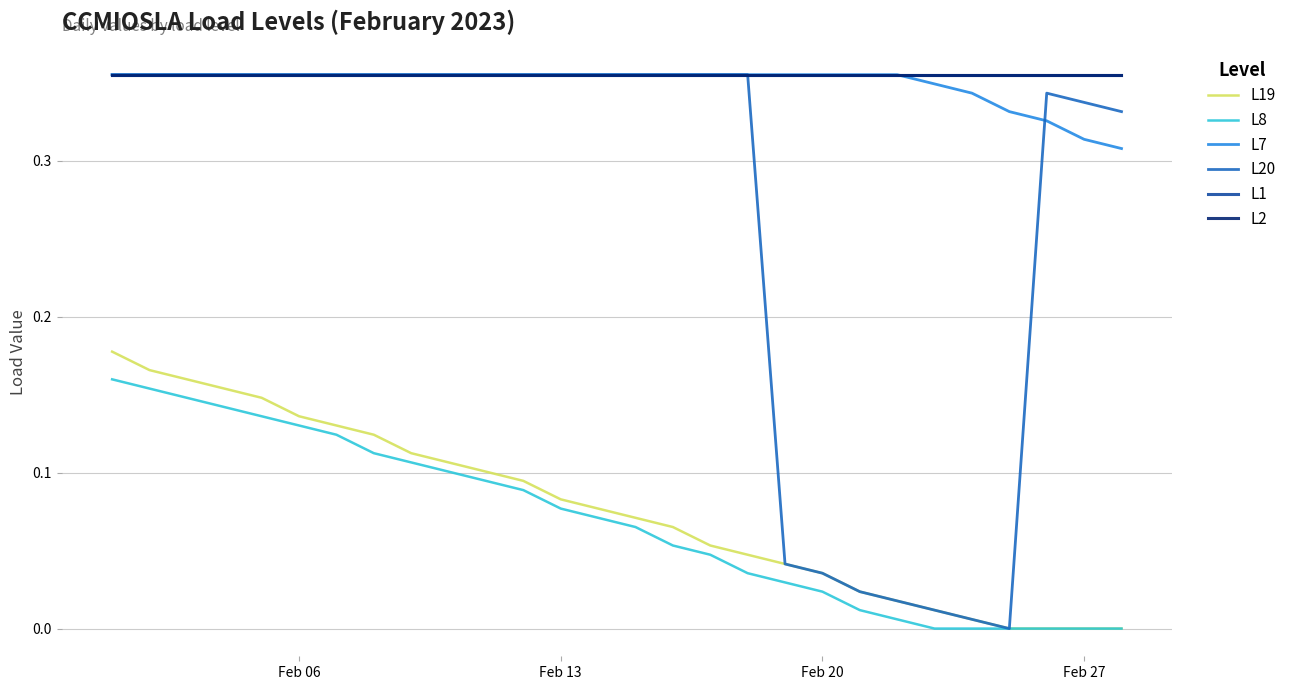

Count the L7 values in the range 0 to 1.

28